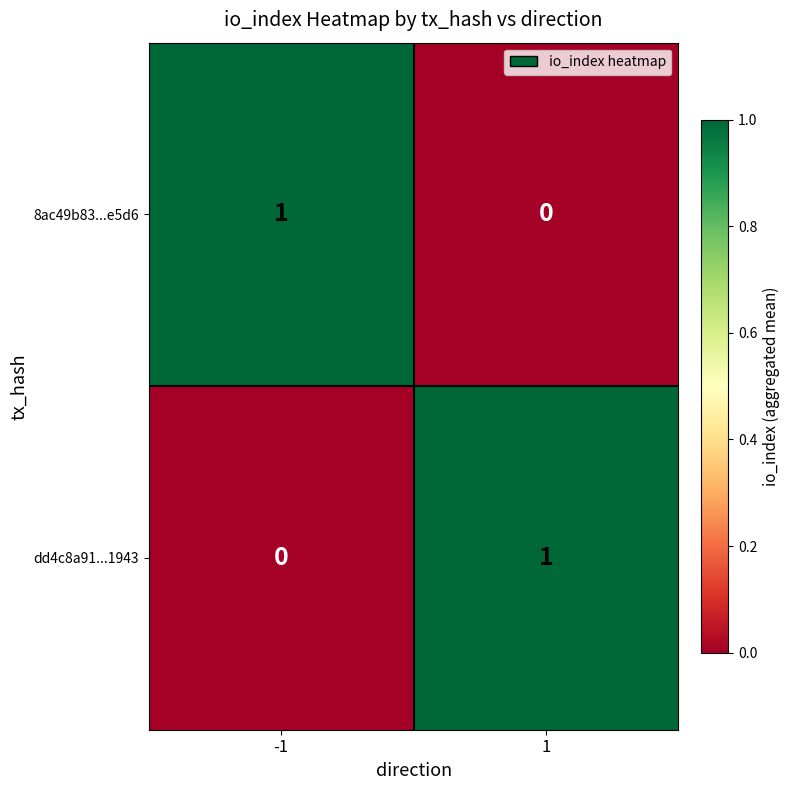

Reading right to left, list all the values displayed in this chart.

8ac49b83...e5d6: 1=0	-1=1
dd4c8a91...1943: 1=1	-1=0